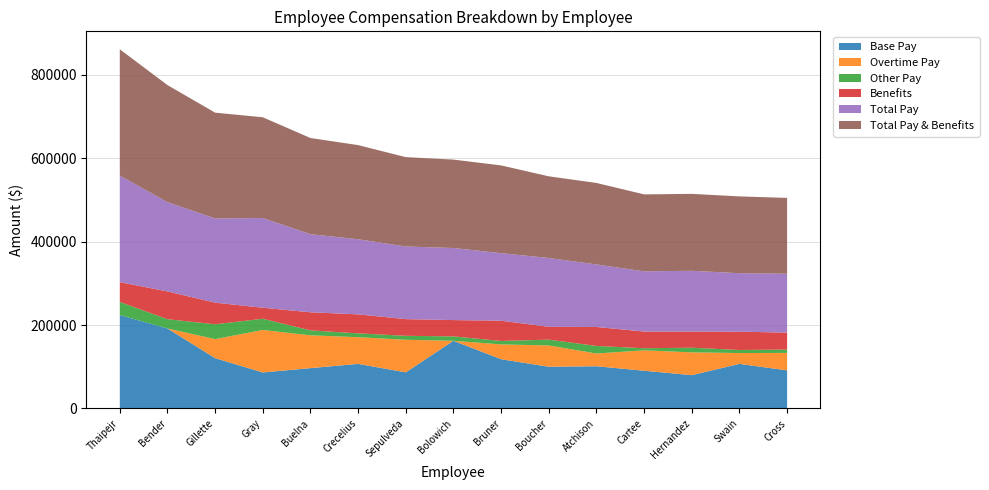

Reading left to right, extract all data points from this chart.

Base Pay: 223880.3	191845.7	120617.9	86322.7	96726.9	106905.1	86603.2	162278.4	118080.3	100027.1	101254.7	90456.3	79854.9	106887.7	91409.3
Overtime Pay: 0.0	0.0	45685.9	101840.1	78675.8	63950.6	78105.9	0.0	35534.4	51033.6	30540.2	48938.4	54687.4	26031.4	41835.1
Other Pay: 31567.5	22255.2	35517.7	26965.9	11844.5	9238.5	9468.1	10559.5	8239.6	13998.8	18122.8	4995.2	11133.6	7297.4	7935.0
Benefits: 47387.2	66496.8	51869.2	26386.4	43334.9	45549.4	40007.1	39071.5	48575.8	30705.6	45459.6	40039.7	38742.3	43879.7	40638.7
Total Pay: 255447.8	214100.8	201821.5	215128.6	187247.3	180094.3	174177.2	172837.9	161854.3	165059.5	149917.7	144389.9	145675.9	140216.4	141179.4
Total Pay & Benefits: 302835.0	280597.6	253690.7	241515.1	230582.2	225643.8	214184.3	211909.4	210430.1	195765.1	195377.2	184429.5	184418.2	184096.1	181818.0